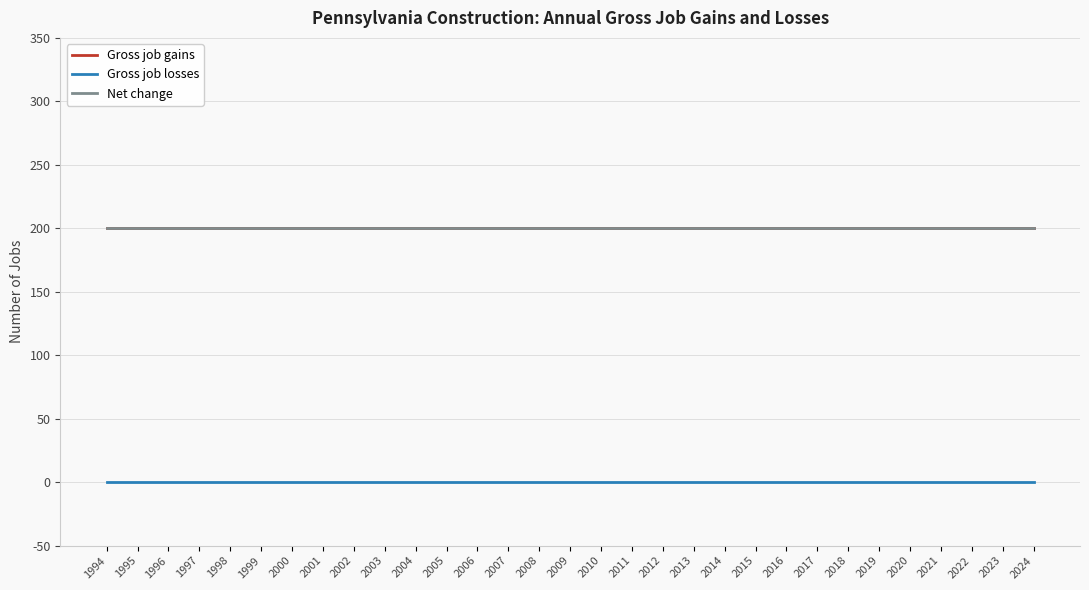

What is the total value across all series at 2013?

400